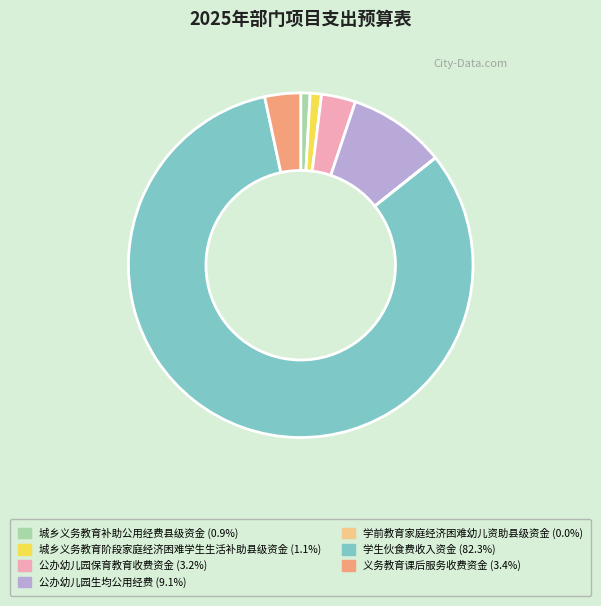

Do 公办幼儿园保育教育收费资金 (3.2%) and 城乡义务教育补助公用经费县级资金 (0.9%) together represent more than half of the pie?

No